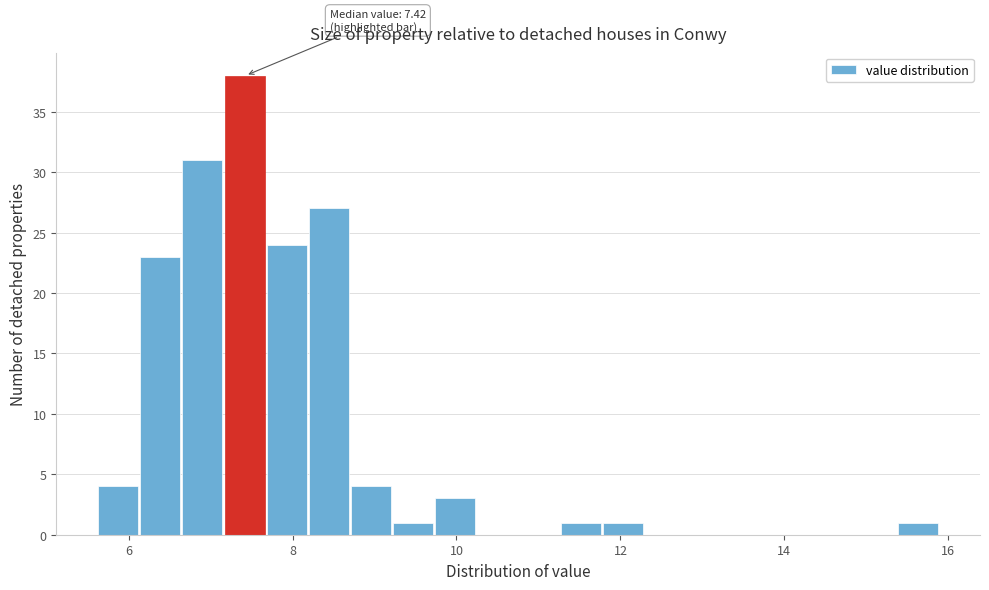

Around what value on the x-axis is the tallest bar? Give the approximate position of its centre, as read against the axis.

7.4